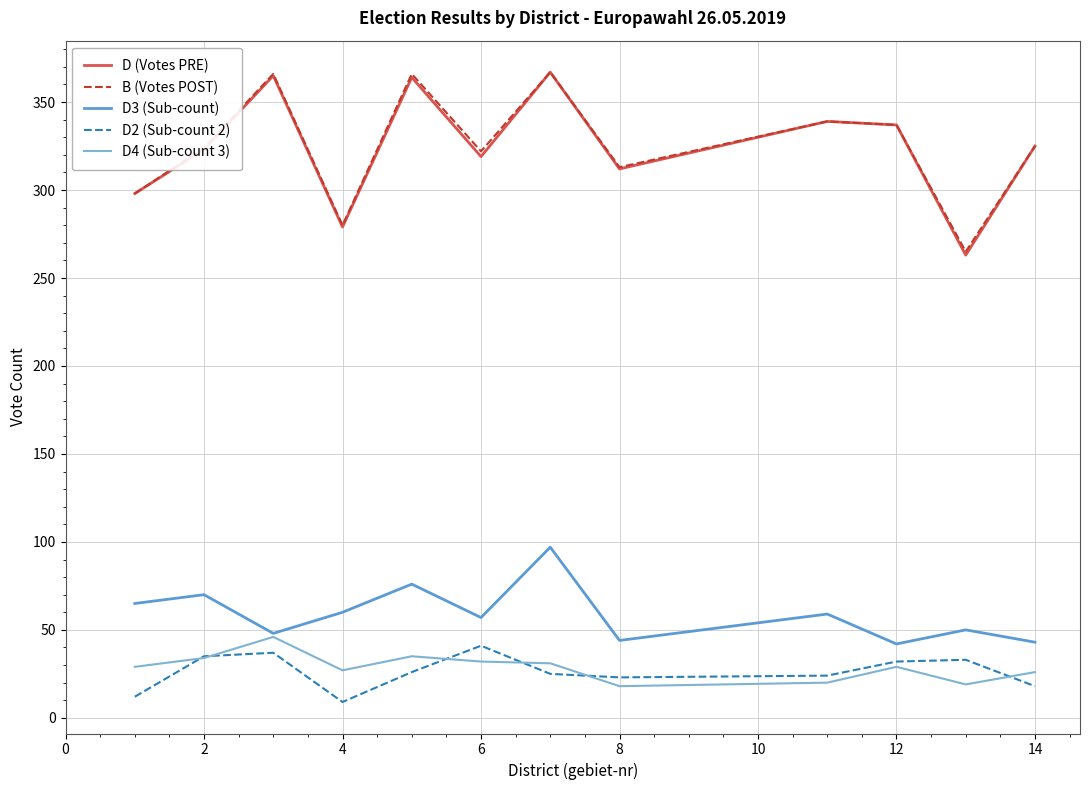

In D4 (Sub-count 3), how many points are higher than both neighbors (excluding endpoints)?

3